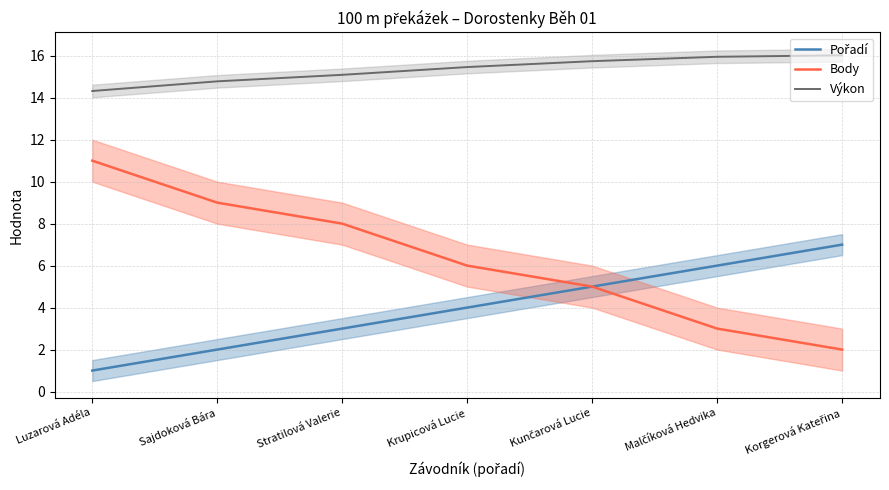

At which label does Body first exceed 6?

Luzarová Adéla